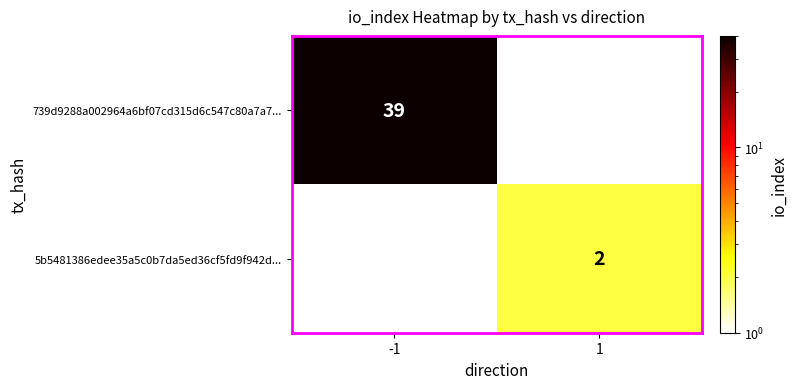

The 739d9288a002964a6bf07cd315d6c547c80a7a7... series shows 39 at -1. True or false?

True